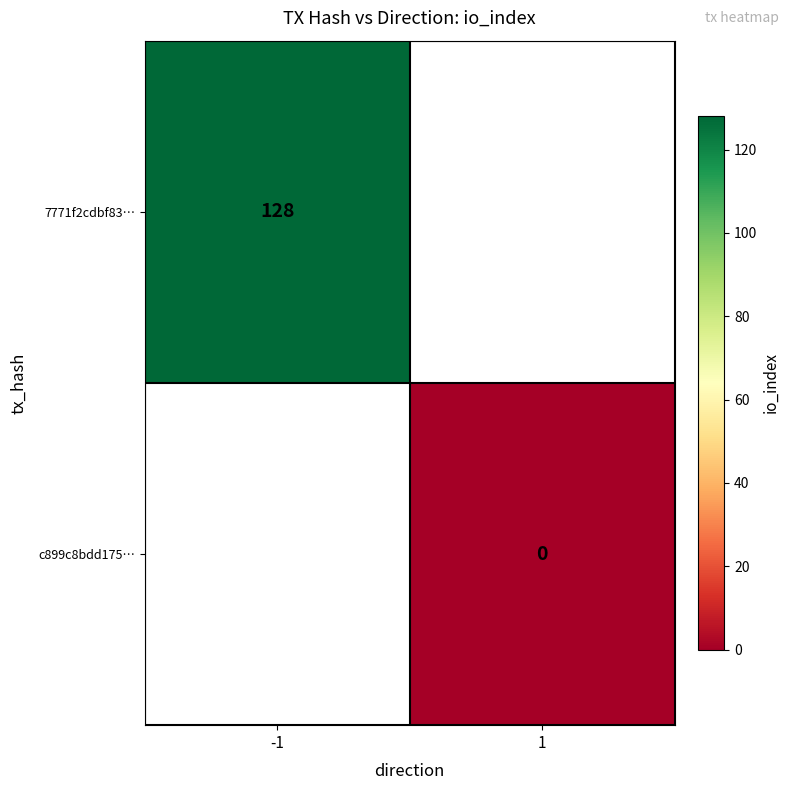

Which has a higher value, 1 or -1?

-1